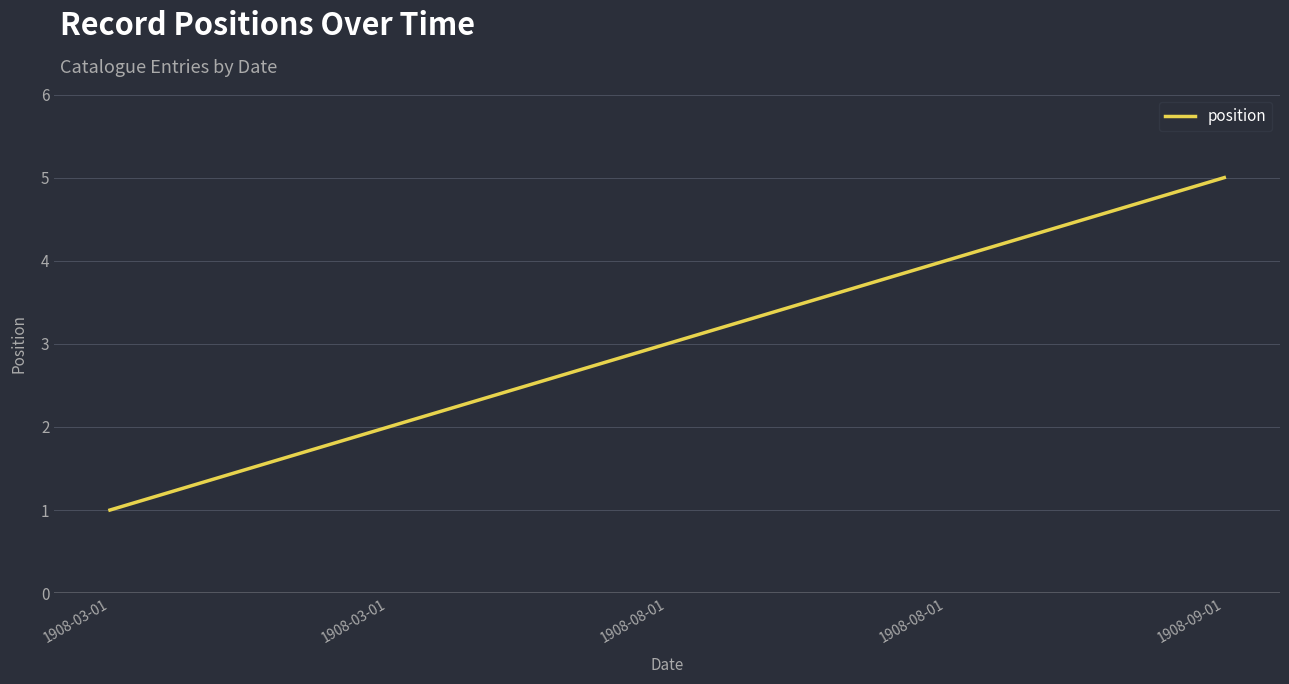

How many lines are shown in the chart?

1